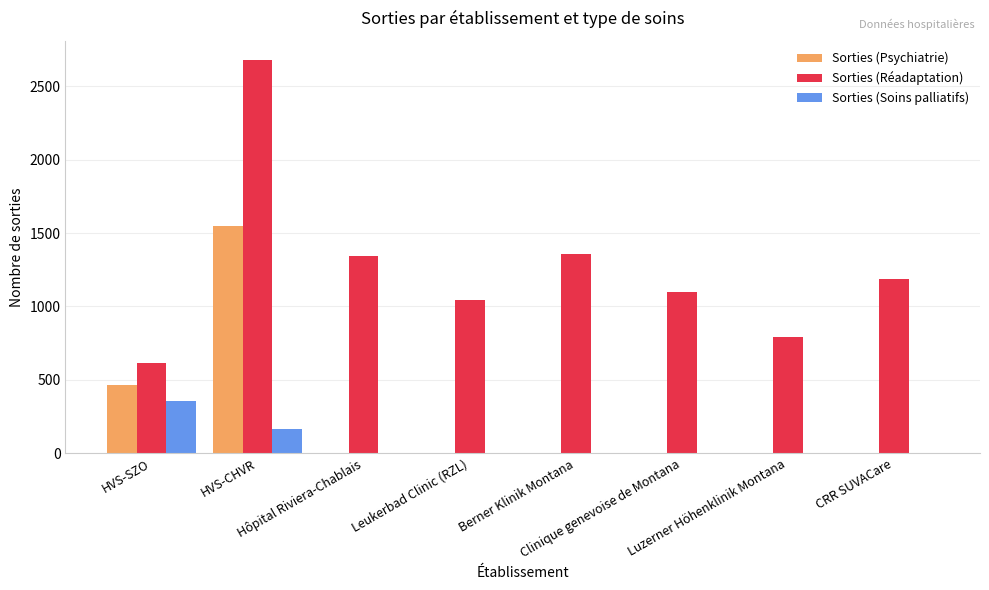

Is it true that Sorties (Soins palliatifs) equals -132 at Leukerbad Clinic (RZL)?

False